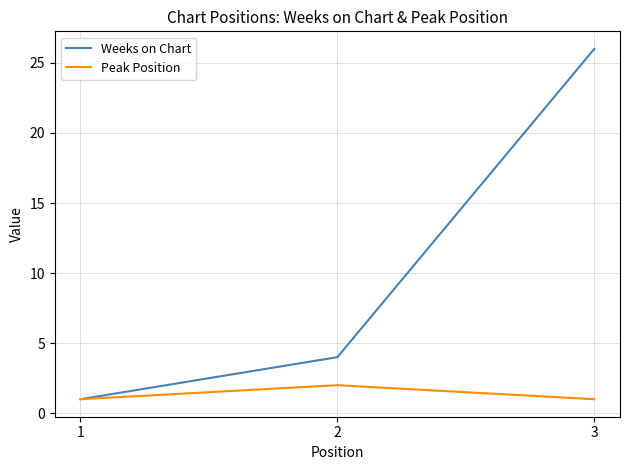

What is the lowest value of the Peak Position series?

1